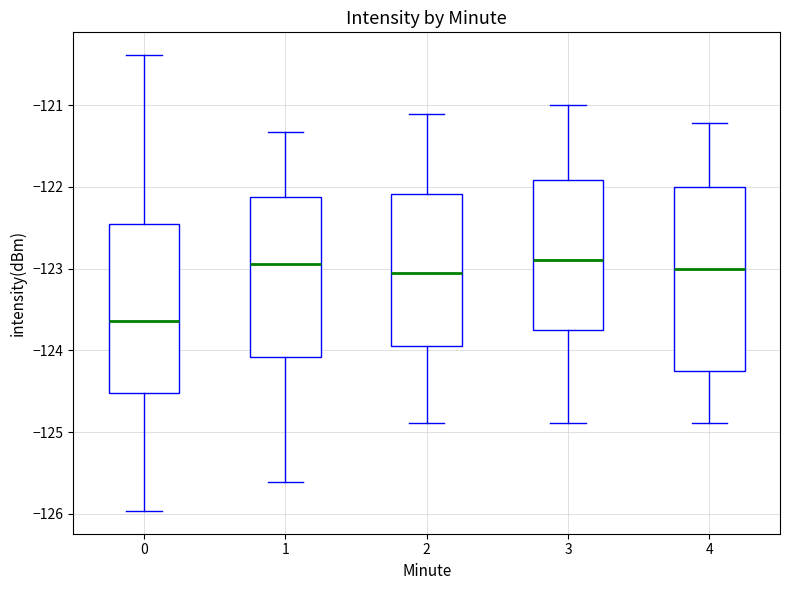

Where does the upper whisker of the box at x = 2 end on the y-axis? The values are not printed on the chart, so give them approximately, as read against the axis.

-121.1